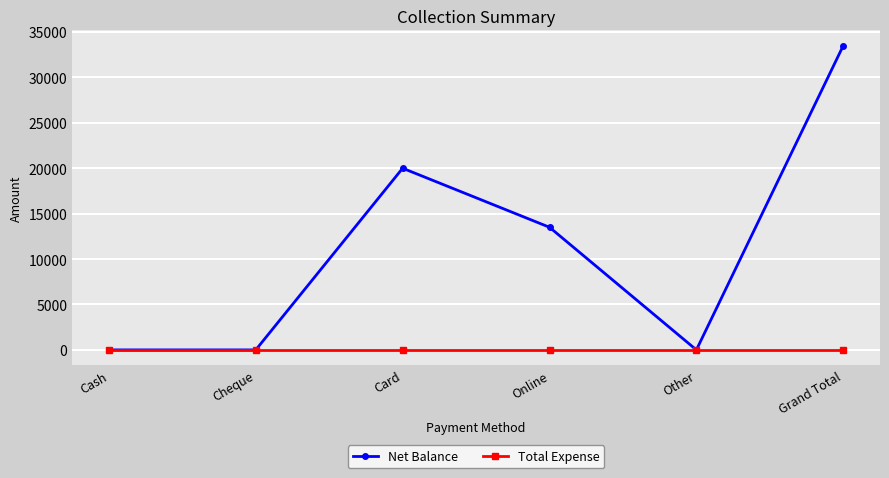

Is it true that Net Balance equals -20765 at Cash?

False